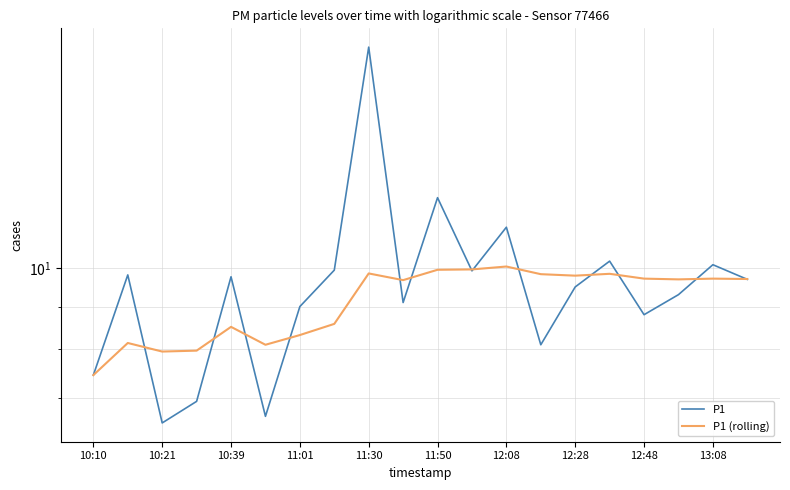

In P1, how many points are higher than both neighbors (excluding endpoints)?

7